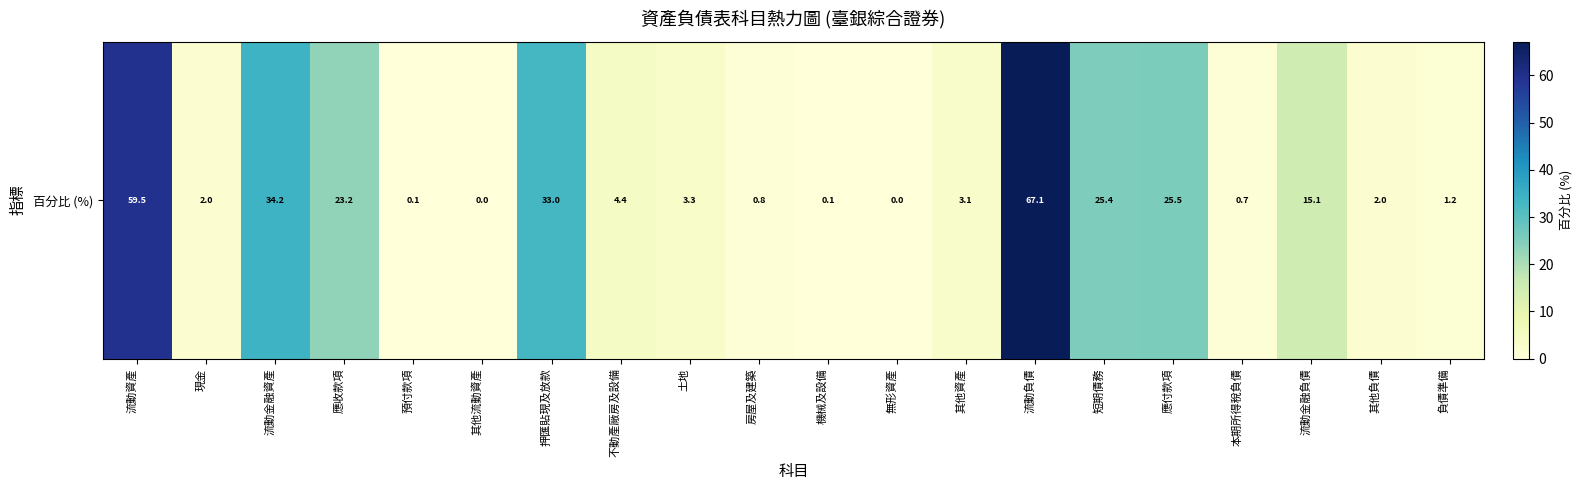

Which category has the lowest value across all series?

其他流動資產